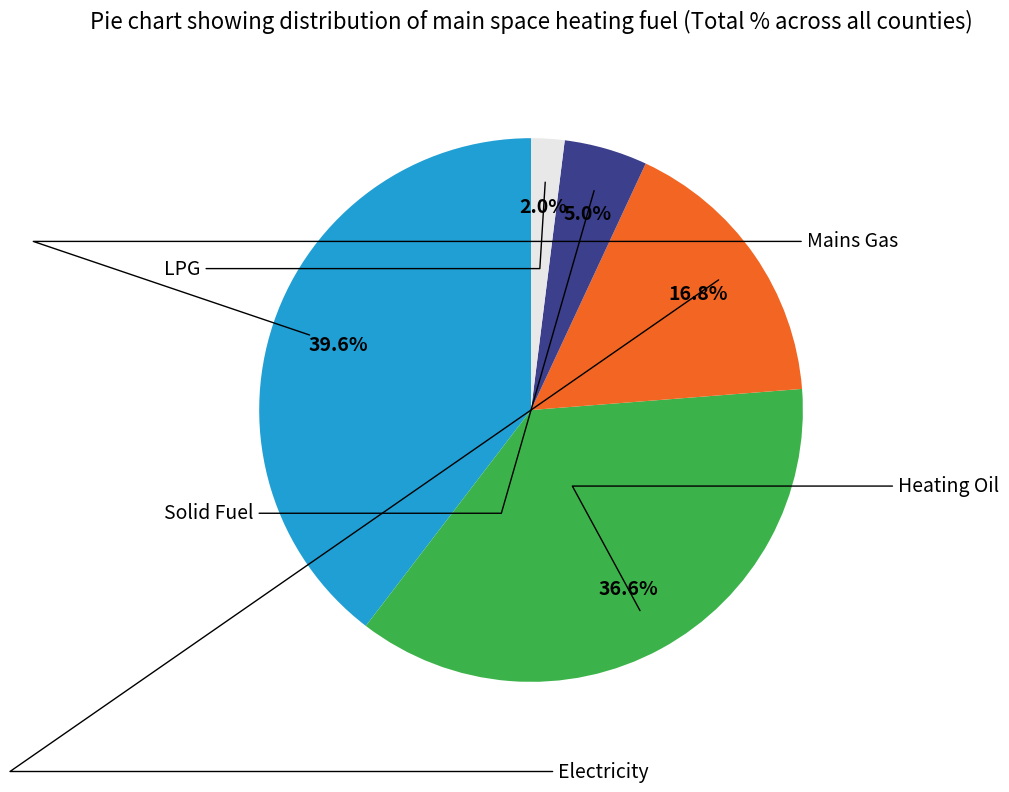

What is the change in value from Mains Gas to Electricity?

-23